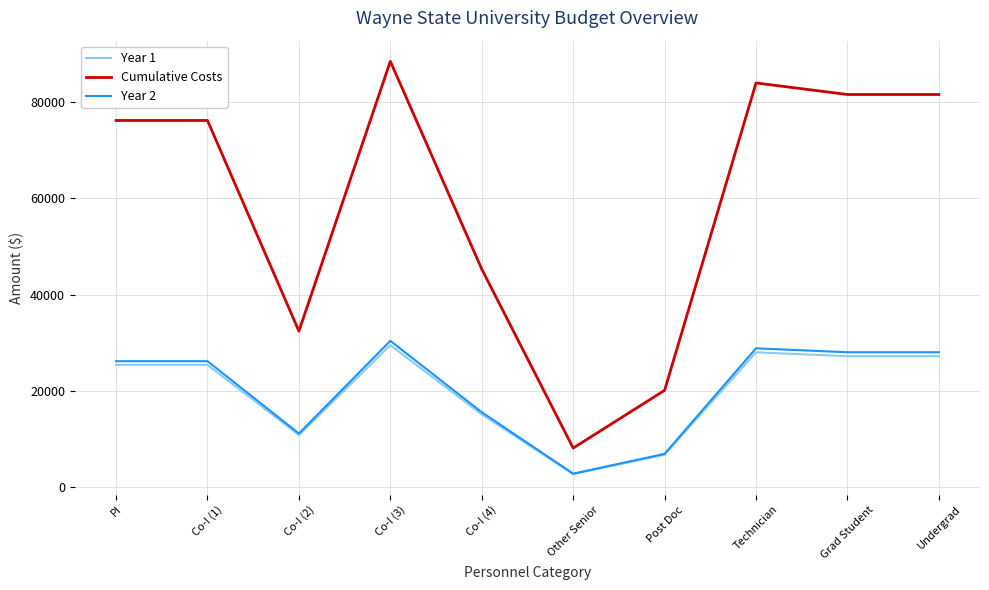

Is the value of Year 2 at Grad Student greater than the value of Cumulative Costs at Other Senior?

Yes